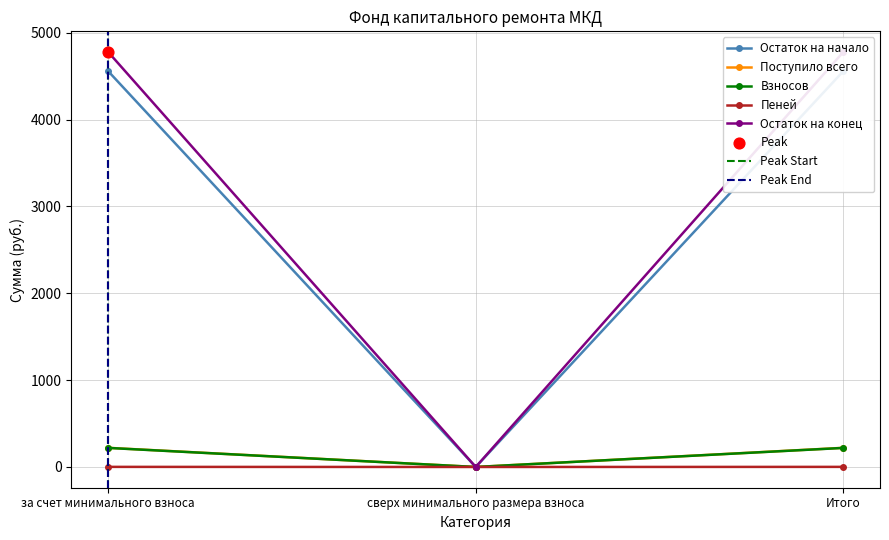

Which series has the largest total across all categories?

Остаток на конец